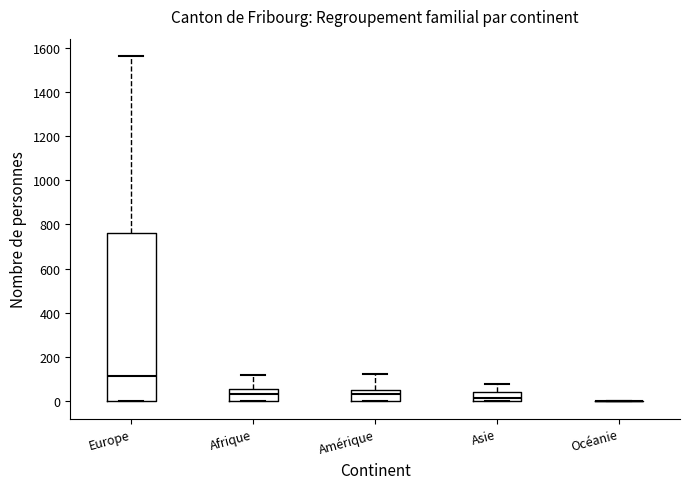

Which box is the tallest, from its lower edge to its upper edge?

Europe